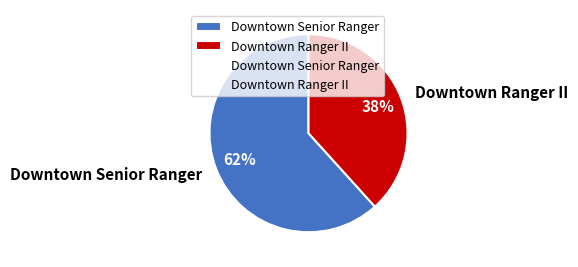

Between Downtown Ranger II and Downtown Senior Ranger, which is larger?

Downtown Senior Ranger